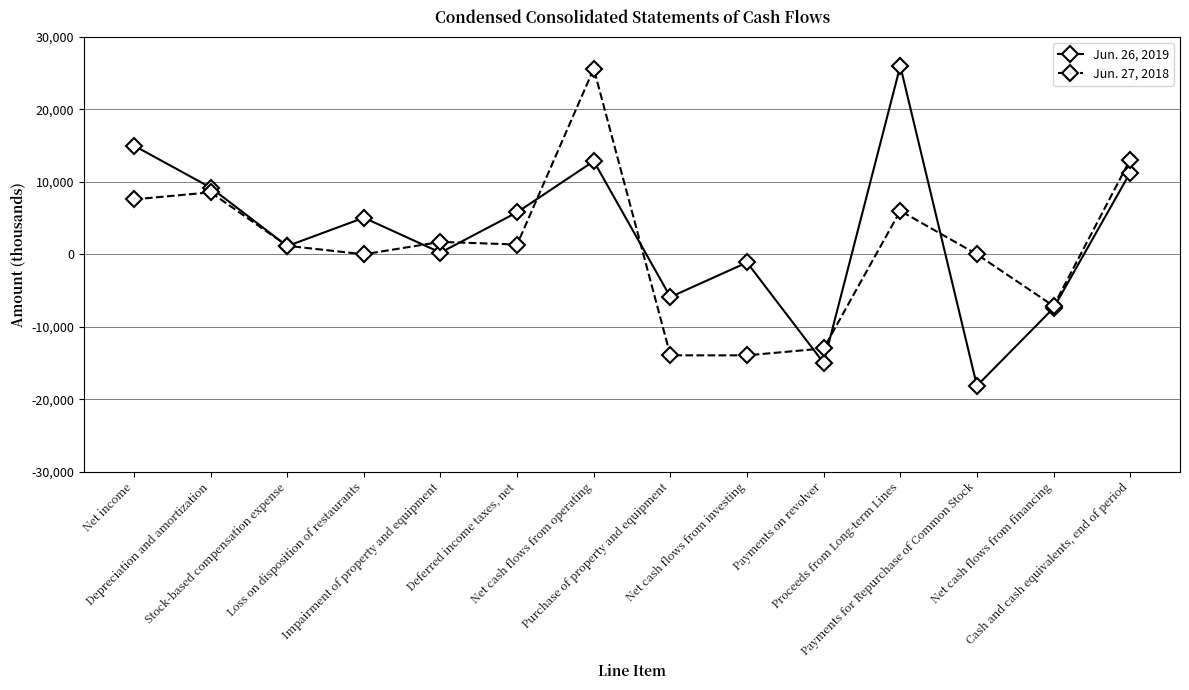

How many series are shown in this chart?

2